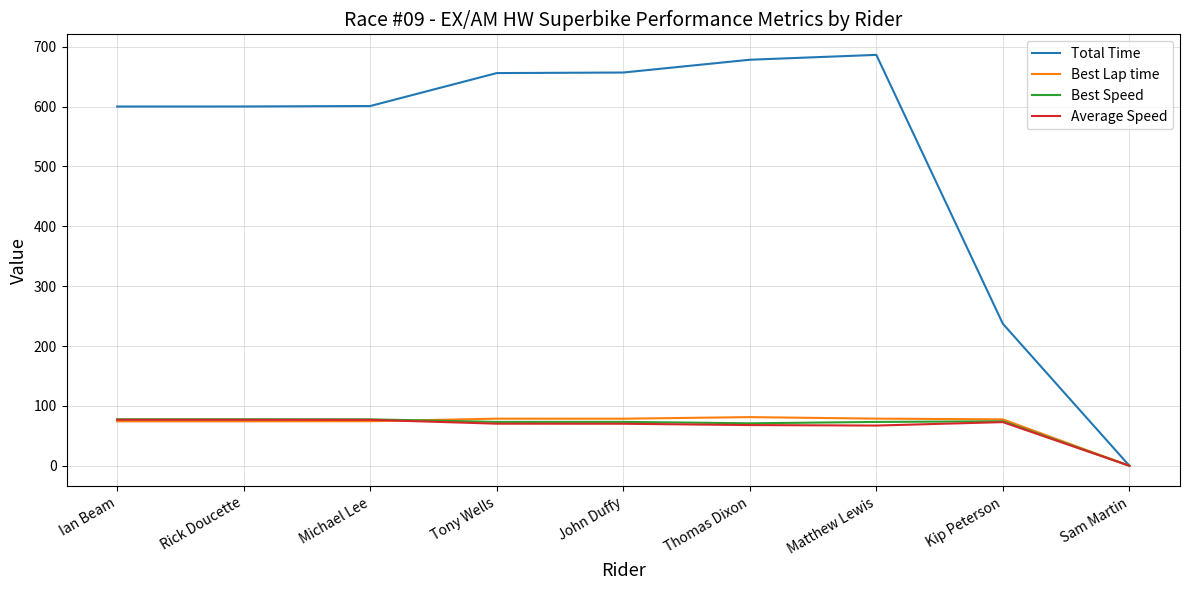

What are all the series names shown in the legend?

Total Time, Best Lap time, Best Speed, Average Speed